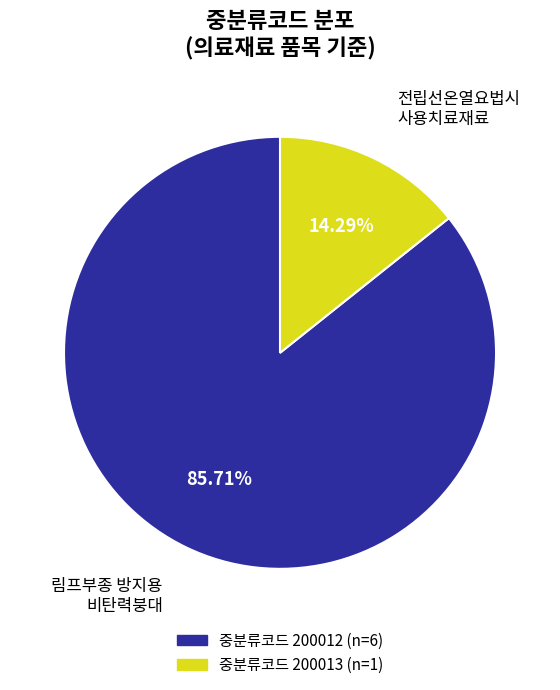

Does any single category account for the majority?

Yes